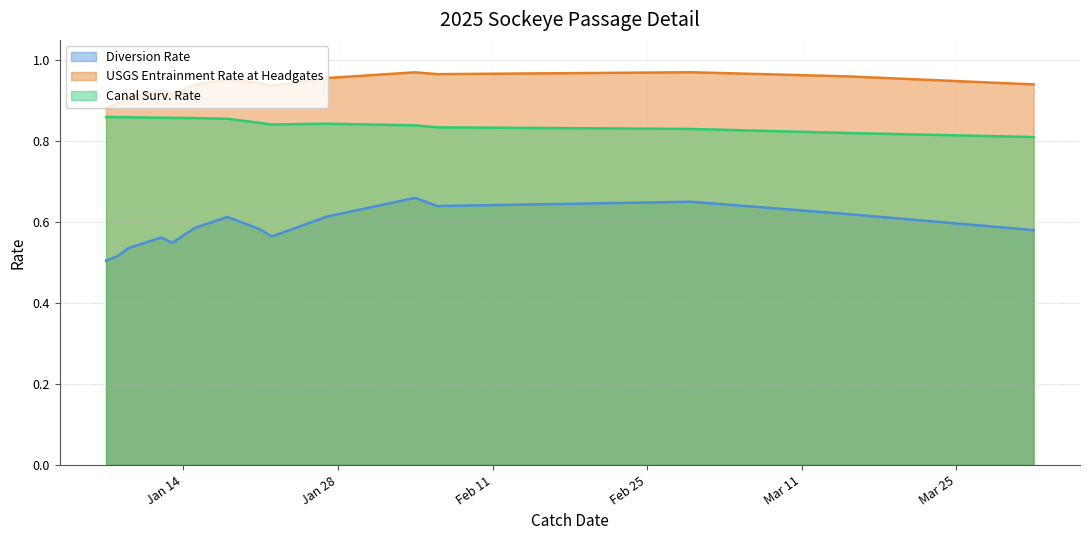

True or false: Canal Surv. Rate has a value of 0.4 at 2025-01-12.

False